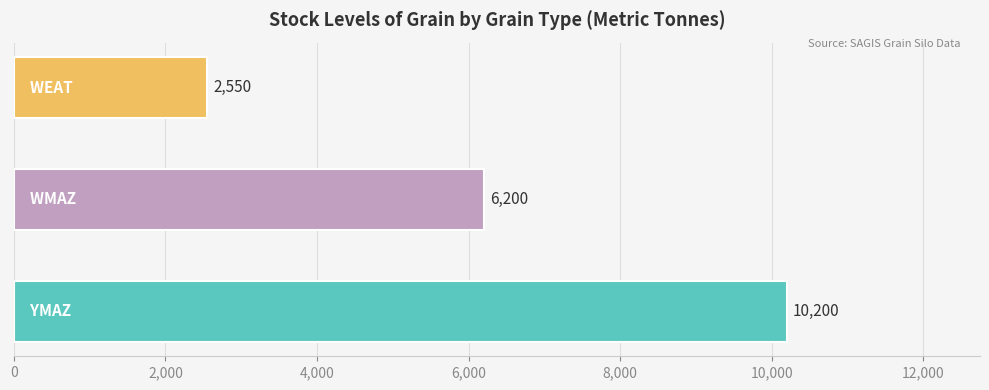

How many bars are there in total?

3